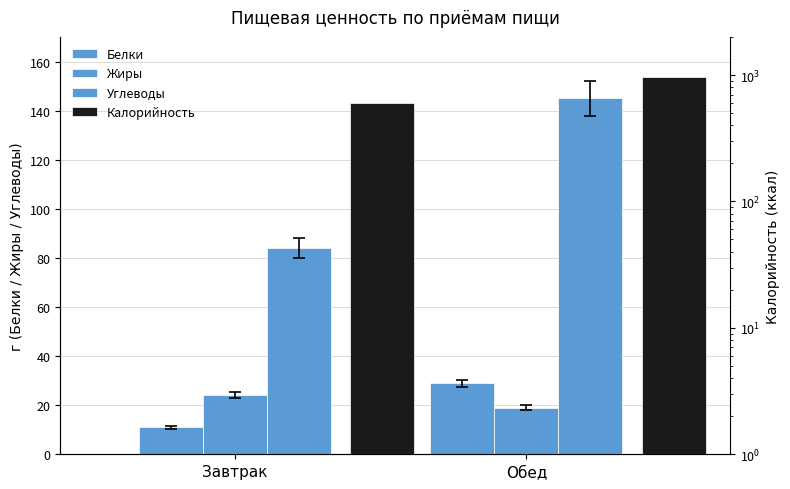

Count the number of categories in the chart.

2